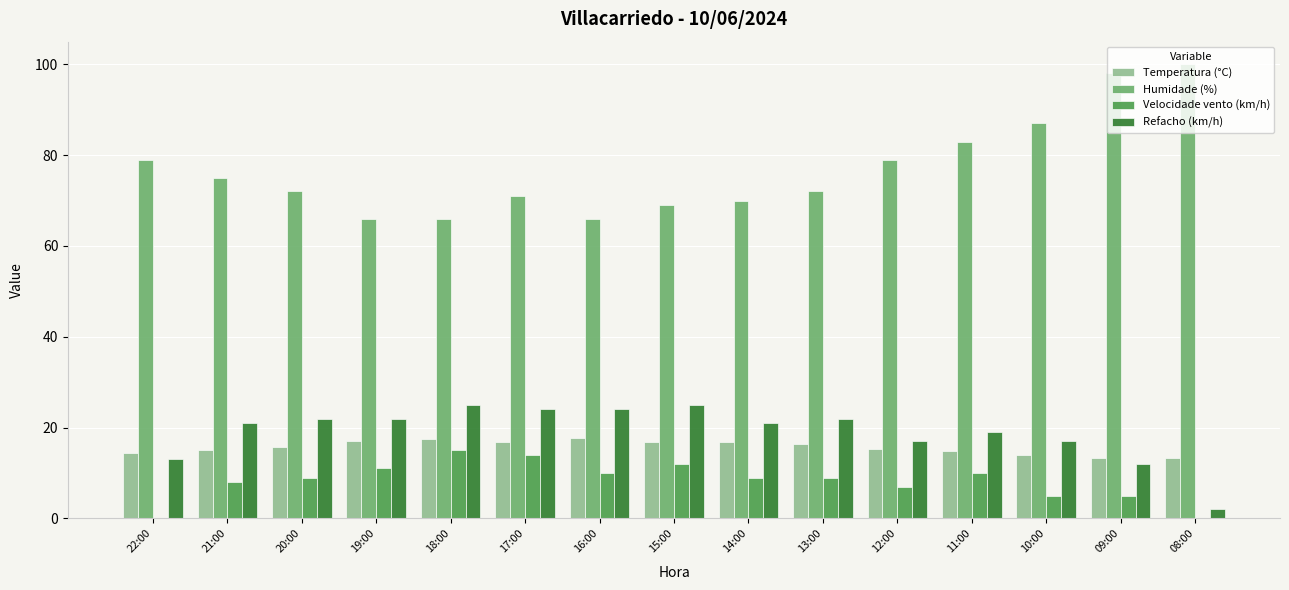

Between 17:00 and 09:00, which series saw the biggest shift?

Humidade (%)